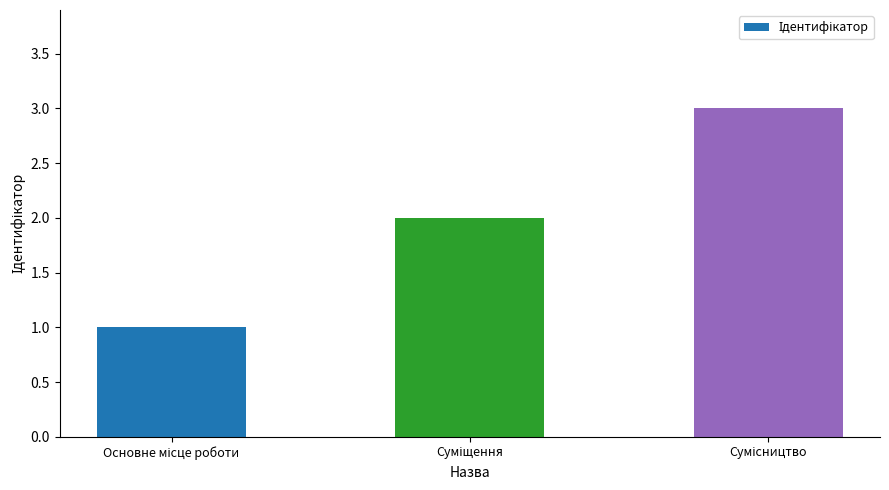

What is the minimum value shown in the chart?

1